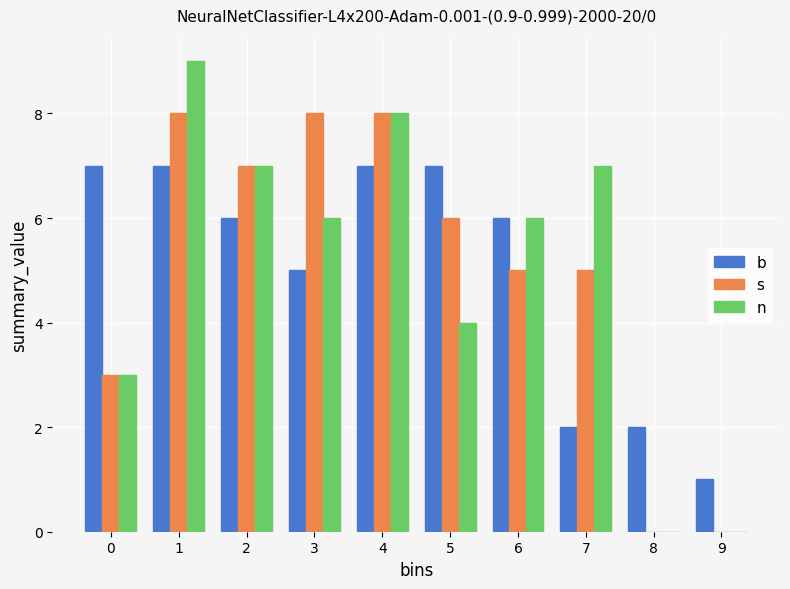

Reading left to right, transcribe all the data shown in this chart.

b: 0=7	1=7	2=6	3=5	4=7	5=7	6=6	7=2	8=2	9=1
s: 0=3	1=8	2=7	3=8	4=8	5=6	6=5	7=5	8=0	9=0
n: 0=3	1=9	2=7	3=6	4=8	5=4	6=6	7=7	8=0	9=0